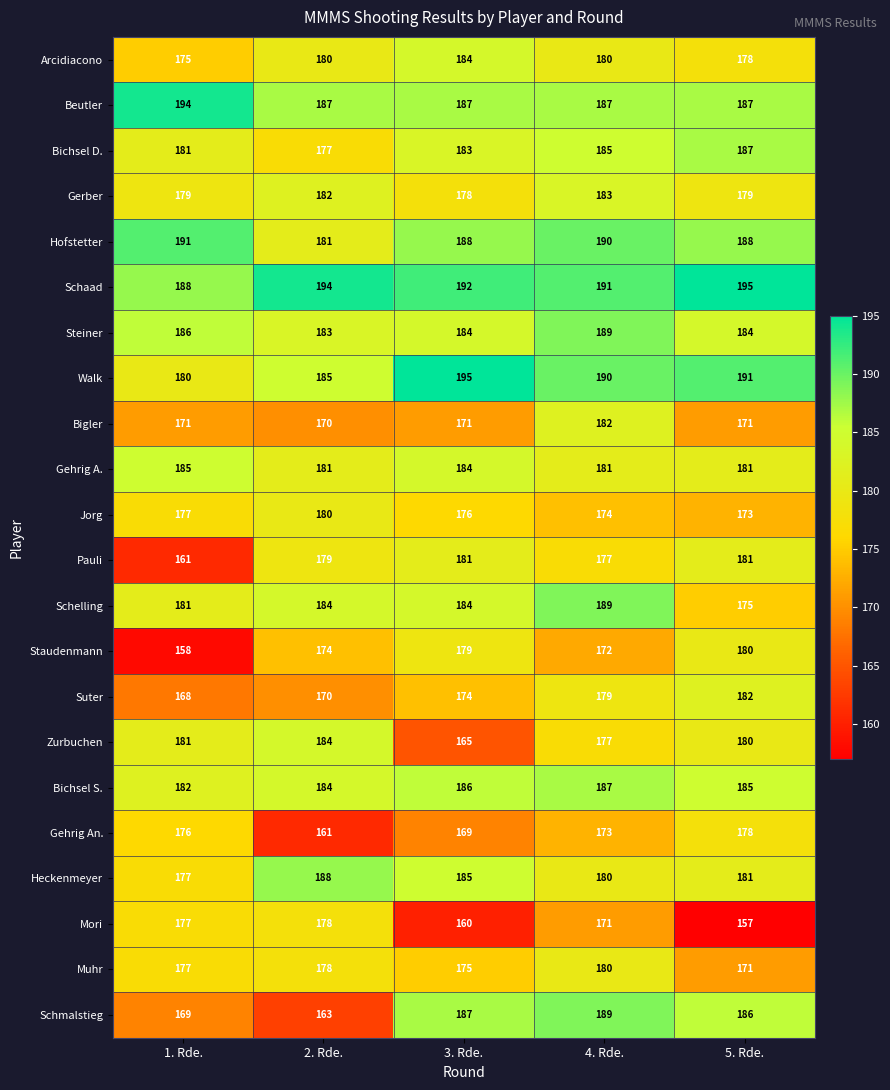

Read the Staudenmann value at 5. Rde..

180